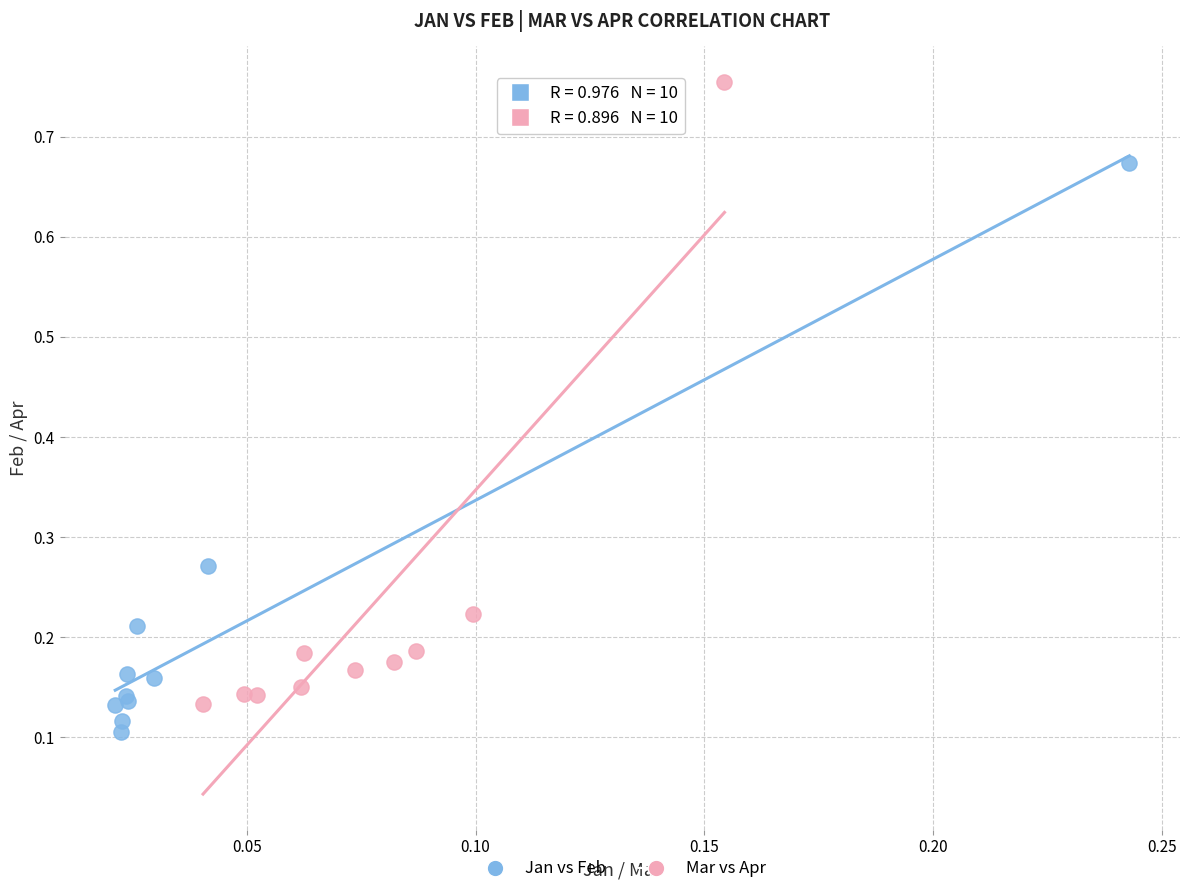

Which series contains the highest Y value?

Mar vs Apr